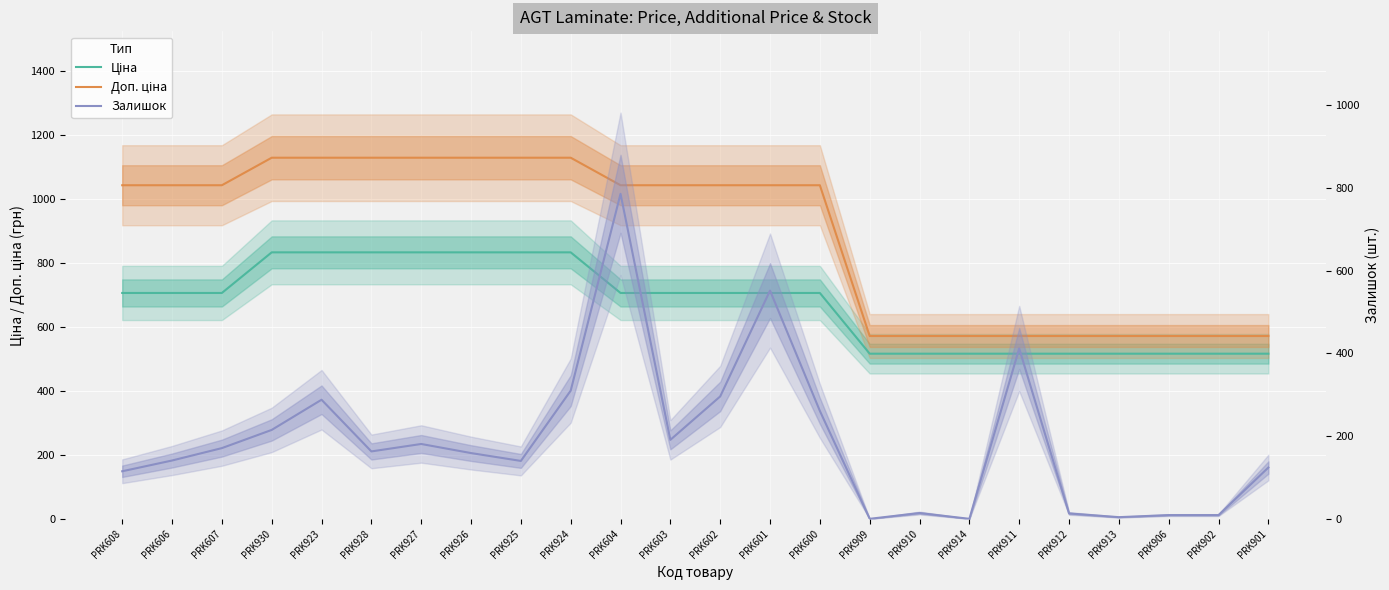

Is it true that Ціна equals 268.4 at PRK606?

False